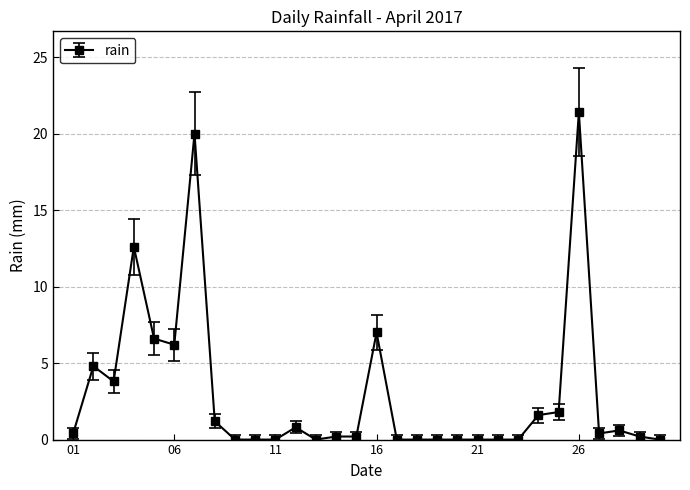

What is the difference between the maximum and second lowest values?

21.4